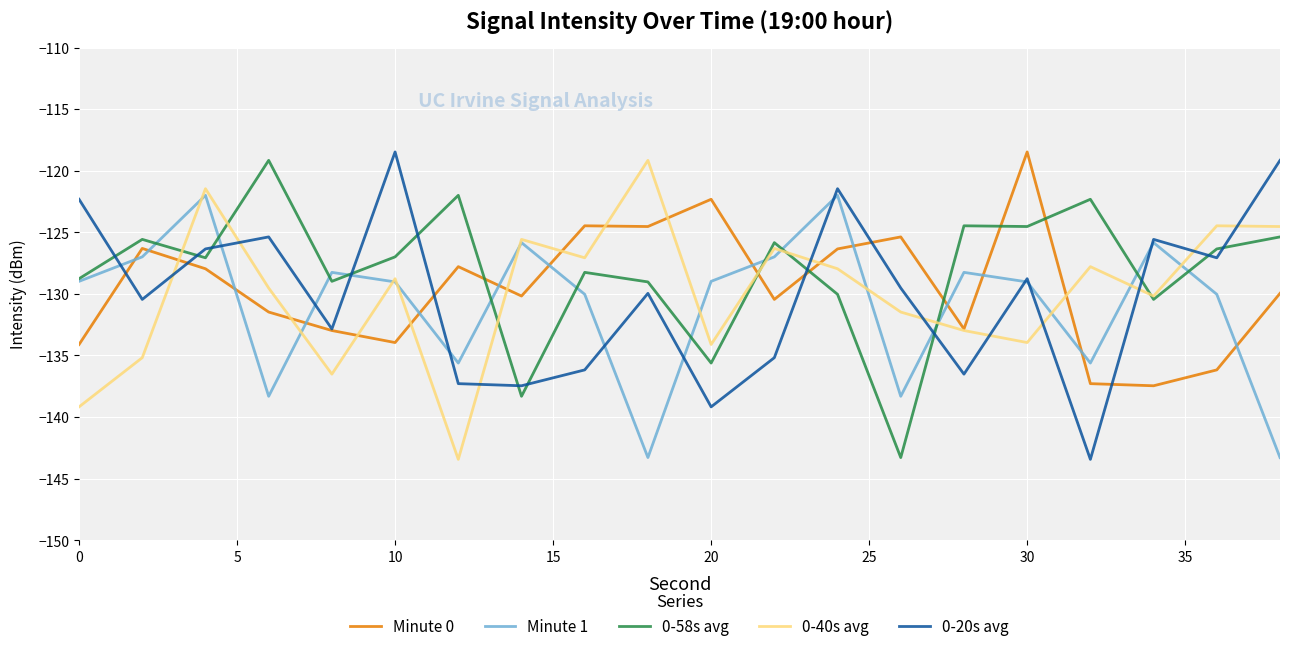

What is the lowest value of the 0-20s avg series?

-143.4